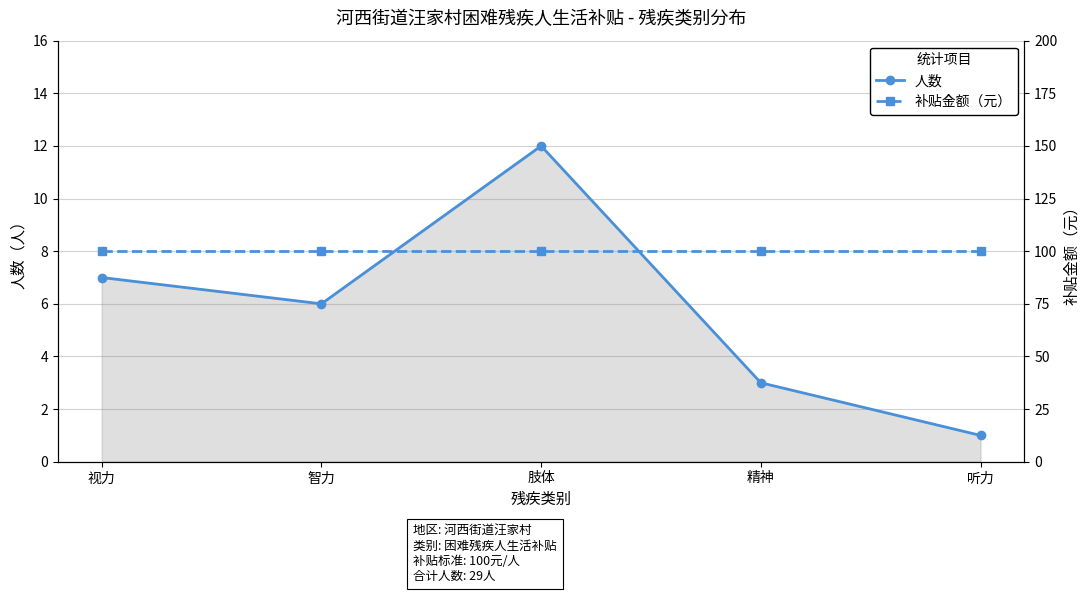

In 人数, how many points are higher than both neighbors (excluding endpoints)?

1